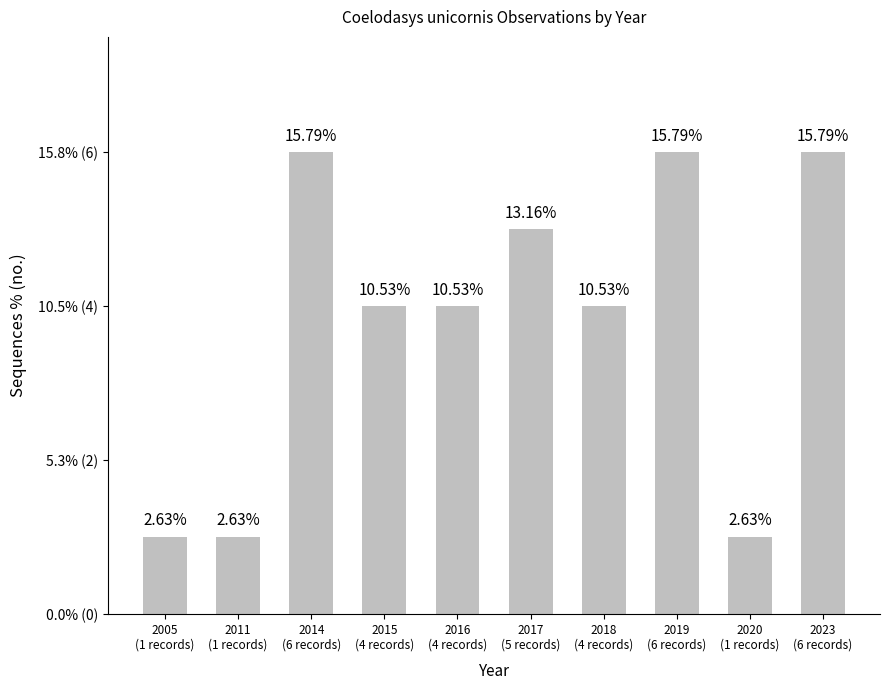

At which label does the data first exceed 4?

2014
(6 records)